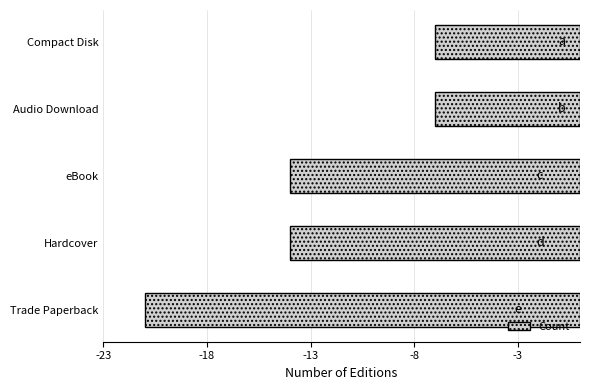

What is the maximum value shown in the chart?

-7